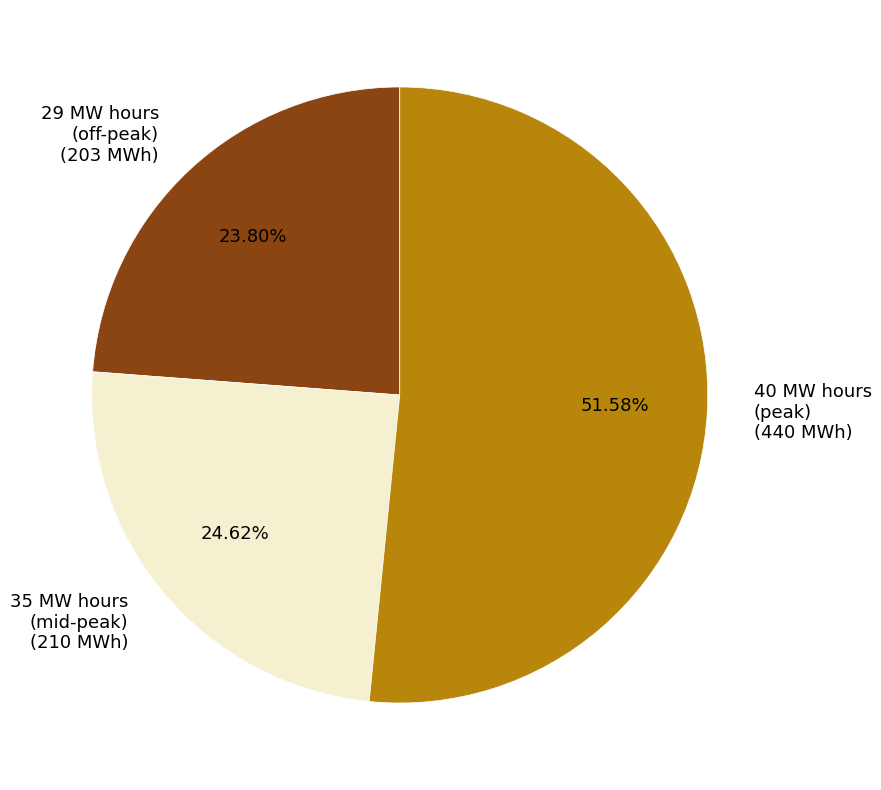

Rank the categories by value from highest to lowest.

40 MW hours (peak) (440 MWh), 35 MW hours (mid-peak) (210 MWh), 29 MW hours (off-peak) (203 MWh)